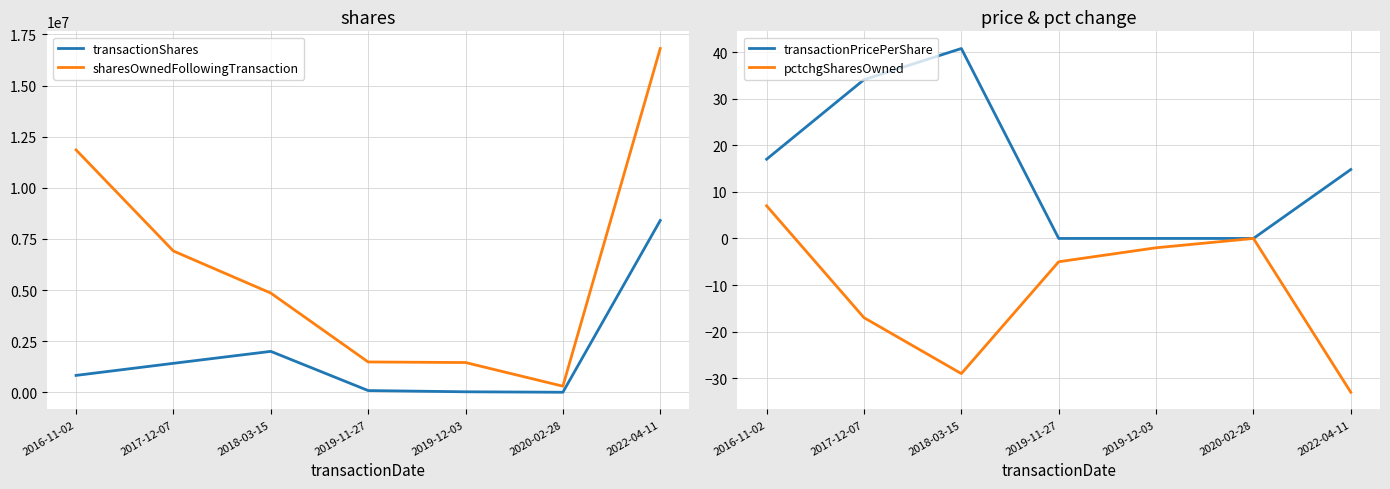

Is the value of transactionShares at 2018-03-15 greater than the value of pctchgSharesOwned at 2022-04-11?

Yes